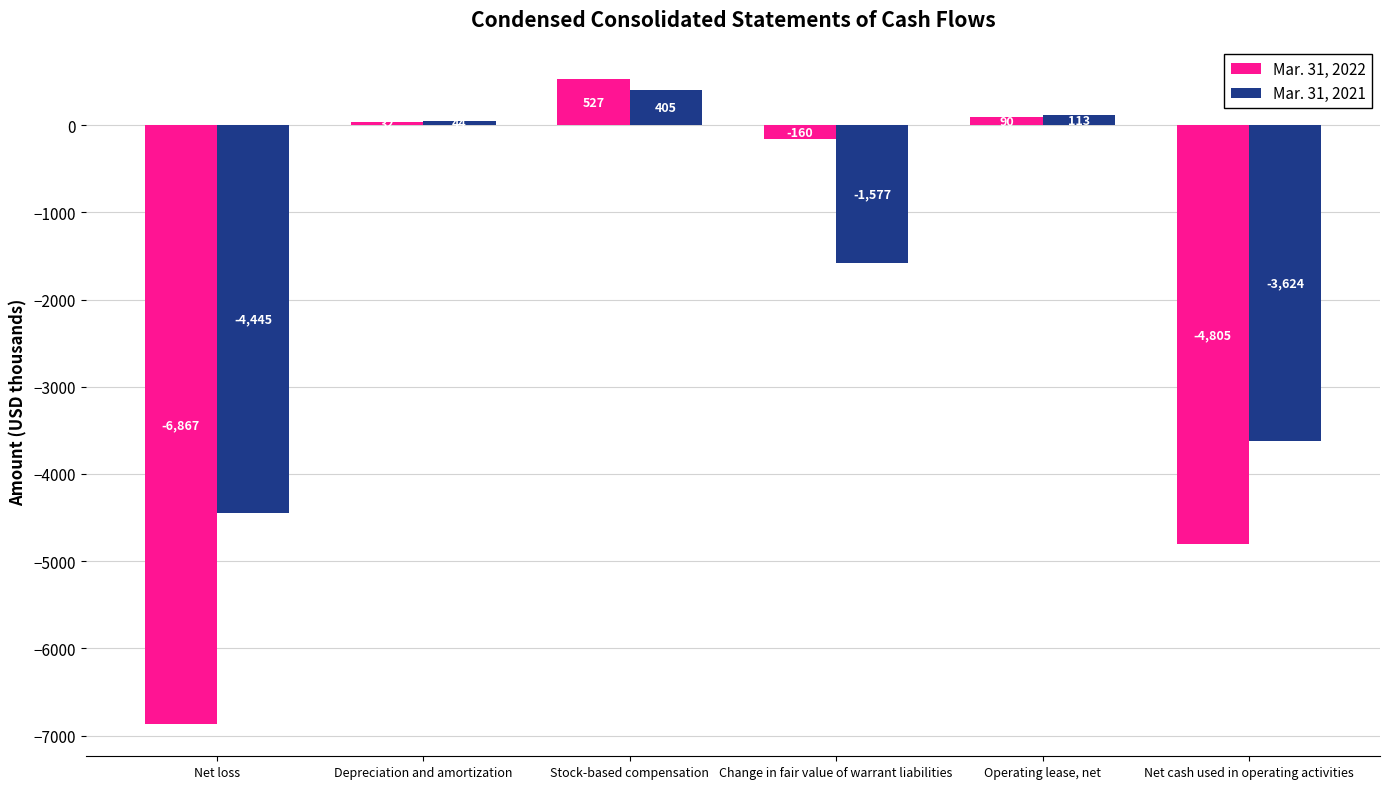

What is the difference between the highest and lowest values at Depreciation and amortization?

12